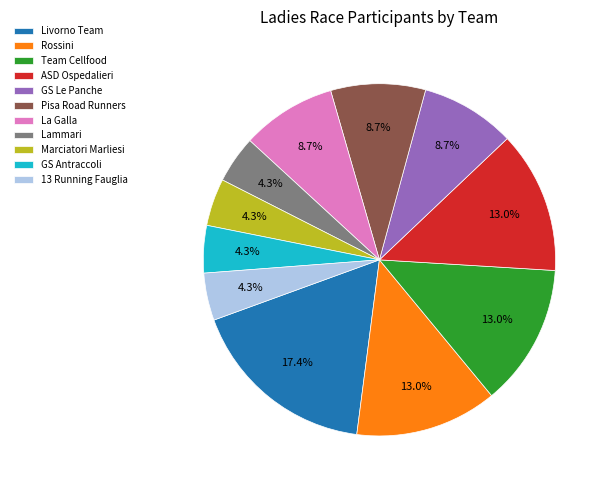

How many slices are in this pie chart?

11